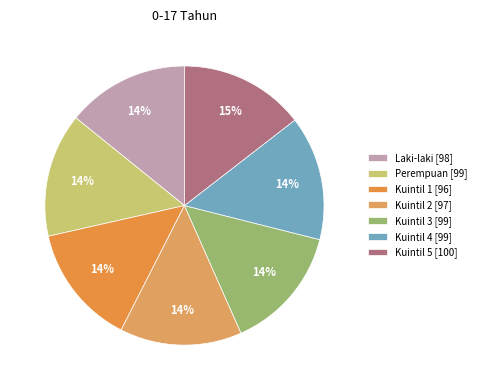

Rank the categories by value from lowest to highest.

Kuintil 1, Kuintil 2, Laki-laki, Perempuan, Kuintil 4, Kuintil 3, Kuintil 5